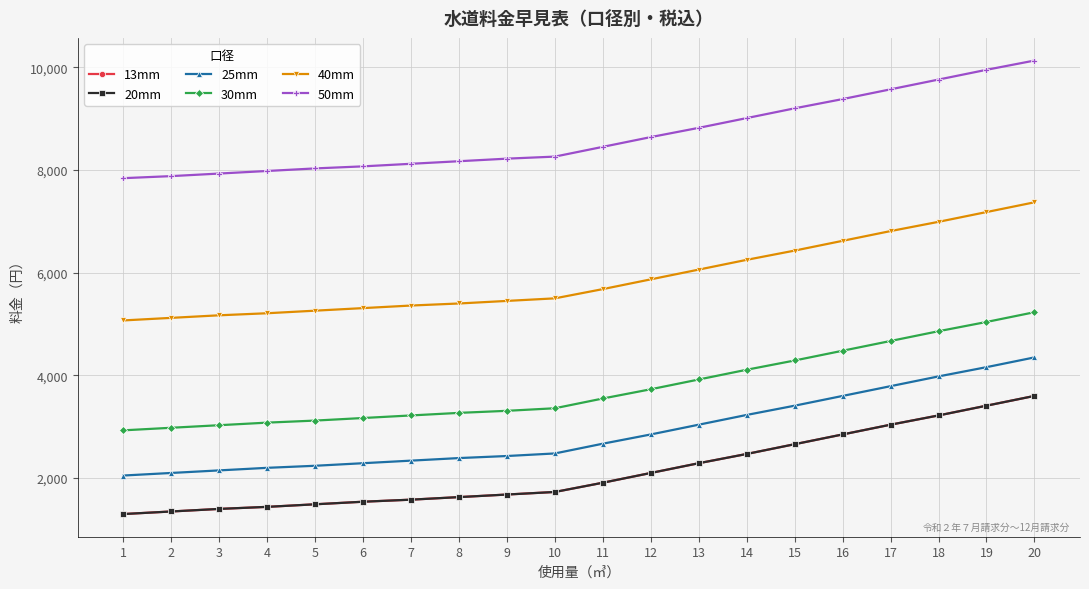

True or false: 40mm and 13mm cross at least once.

False